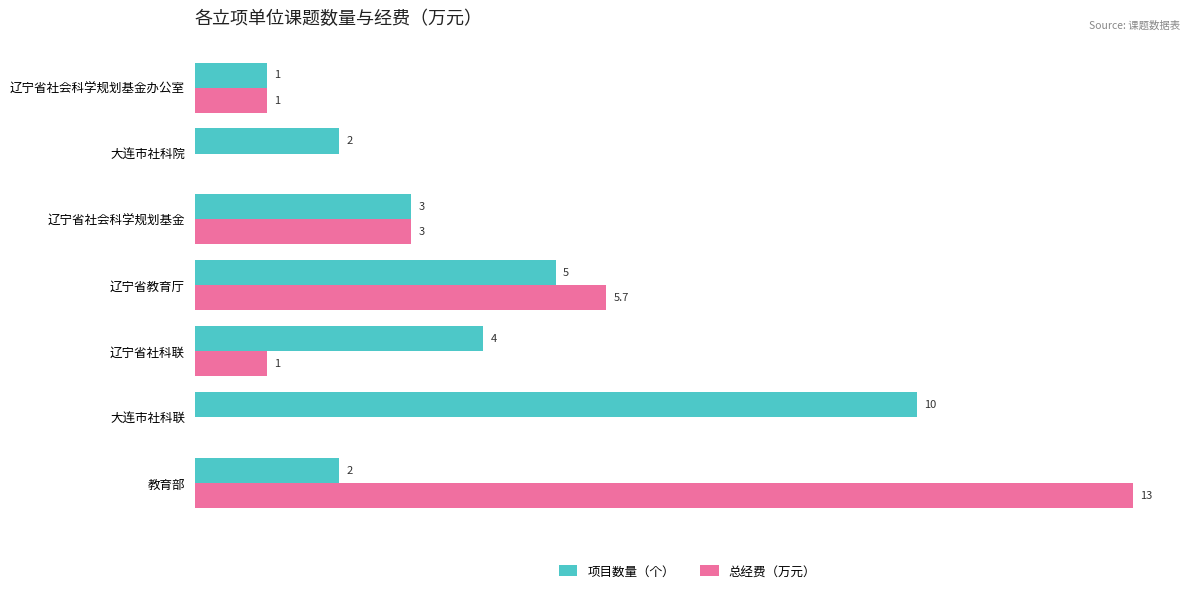

At which category is the sum across all series the highest?

教育部